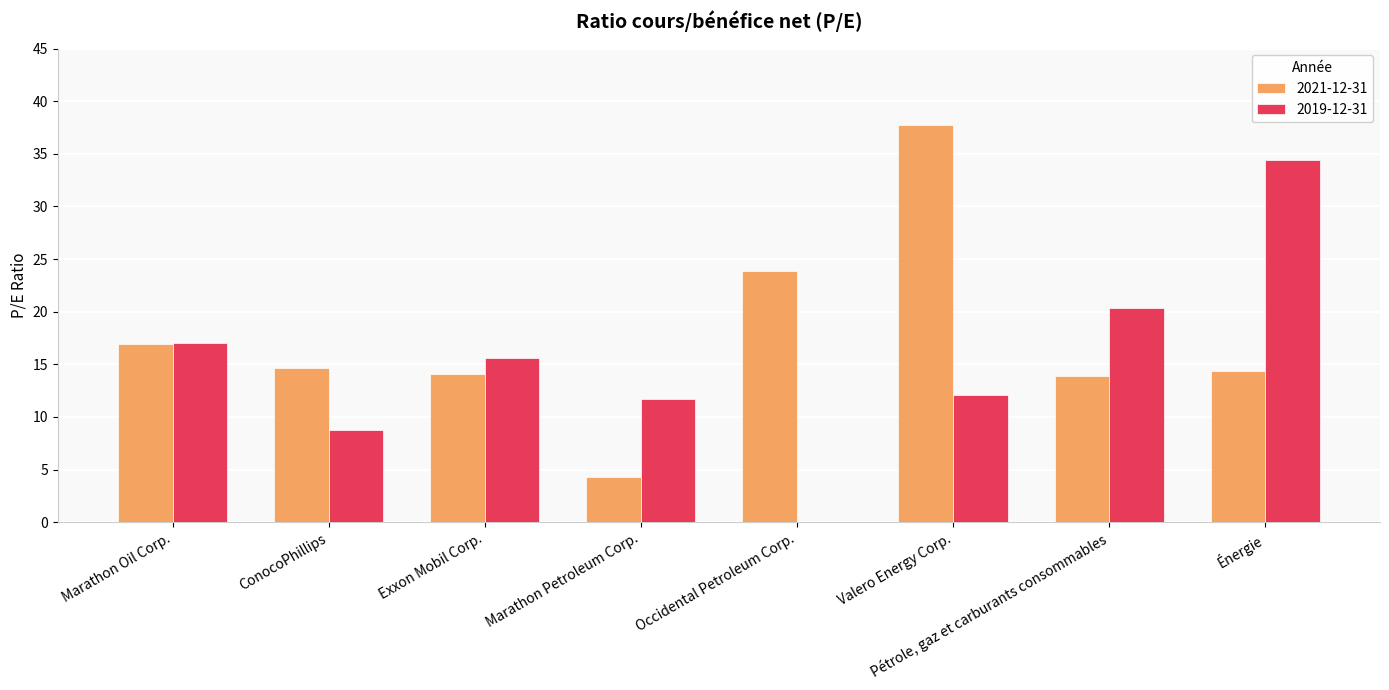

True or false: 2021-12-31 has a value of 8.3 at ConocoPhillips.

False